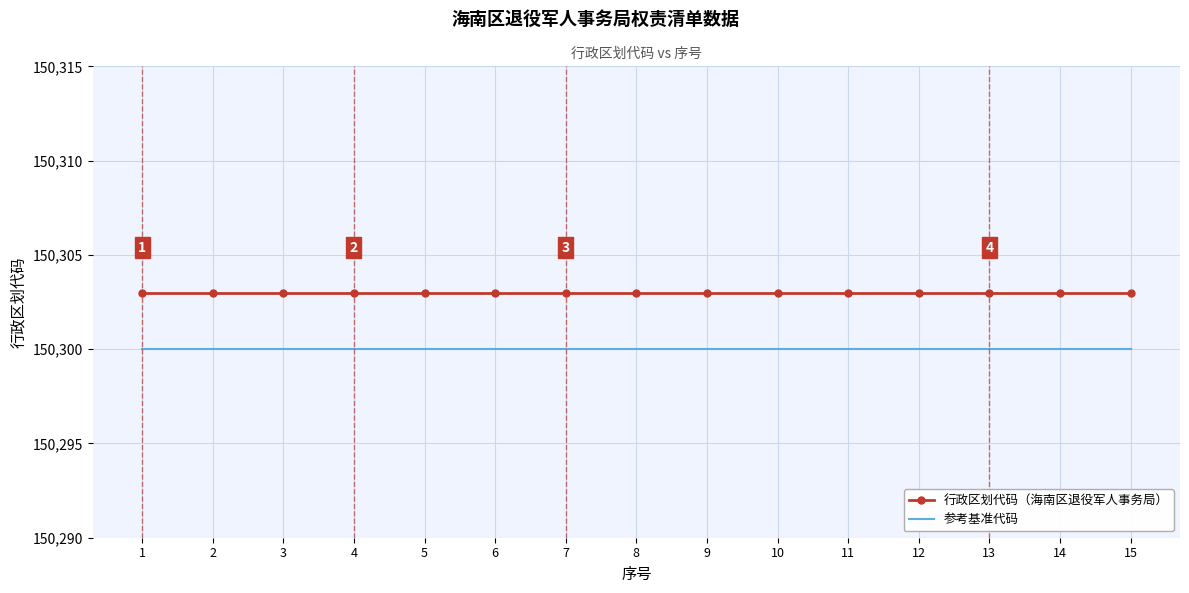

What is the sum of all 参考基准代码 values?

2254500